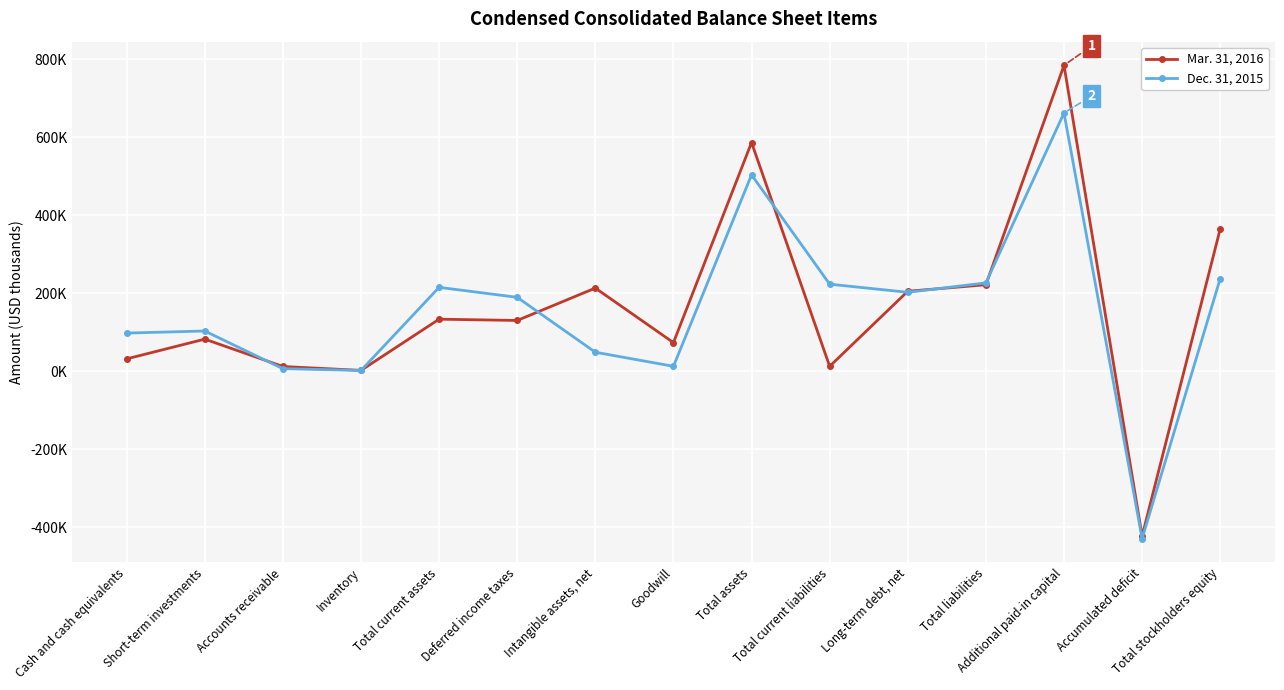

Rank the categories by Dec. 31, 2015 value from highest to lowest.

Additional paid-in capital, Total assets, Total stockholders equity, Total liabilities, Total current liabilities, Total current assets, Long-term debt, net, Deferred income taxes, Short-term investments, Cash and cash equivalents, Intangible assets, net, Goodwill, Accounts receivable, Inventory, Accumulated deficit